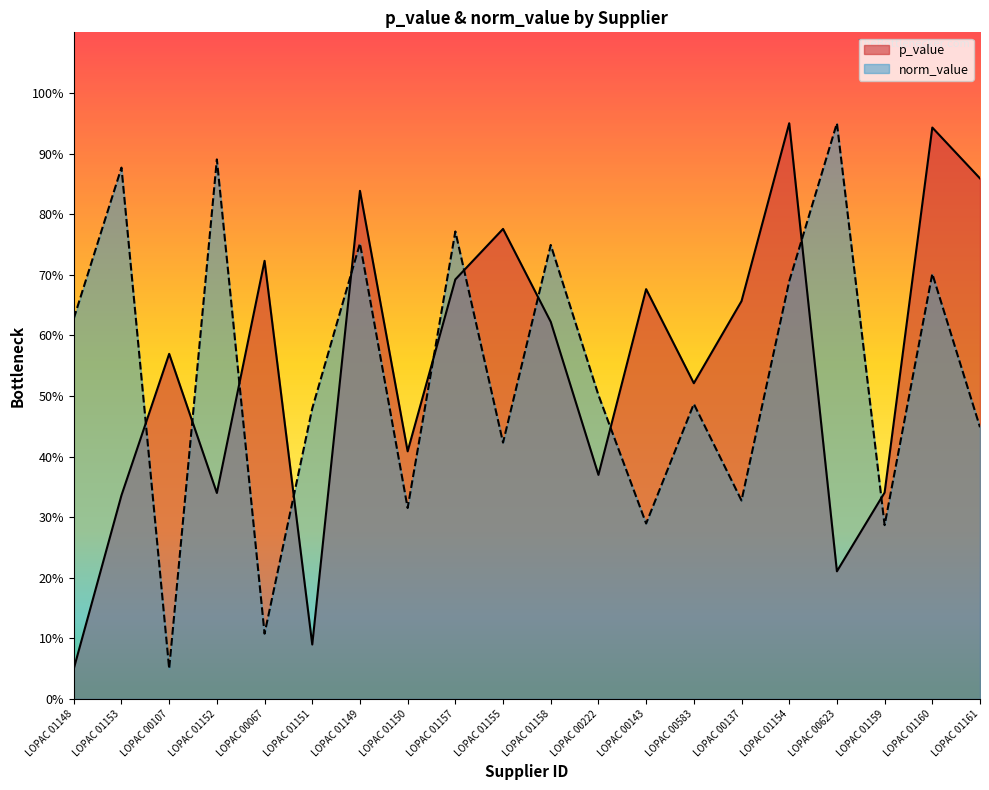

How many intersections are there between p_value and norm_value?

11